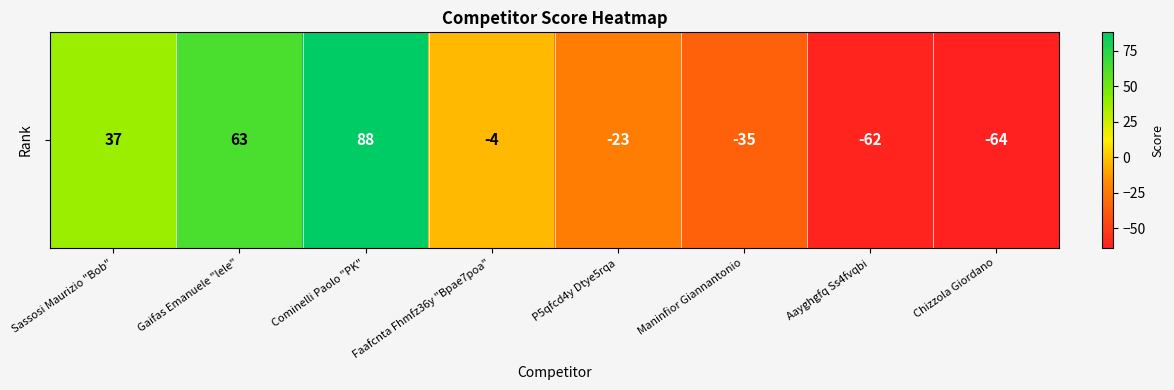

How many values are below -4?

4